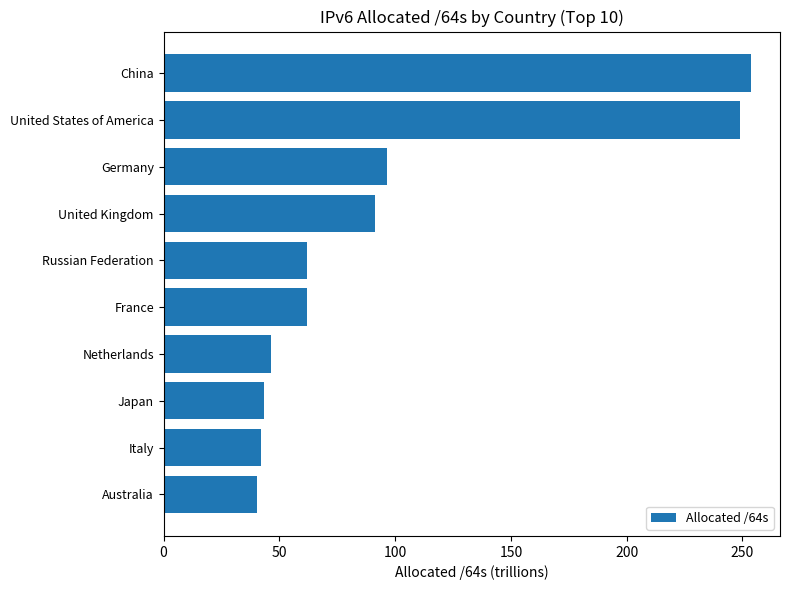

What is the sum of the values at Germany and Russian Federation?

158.6